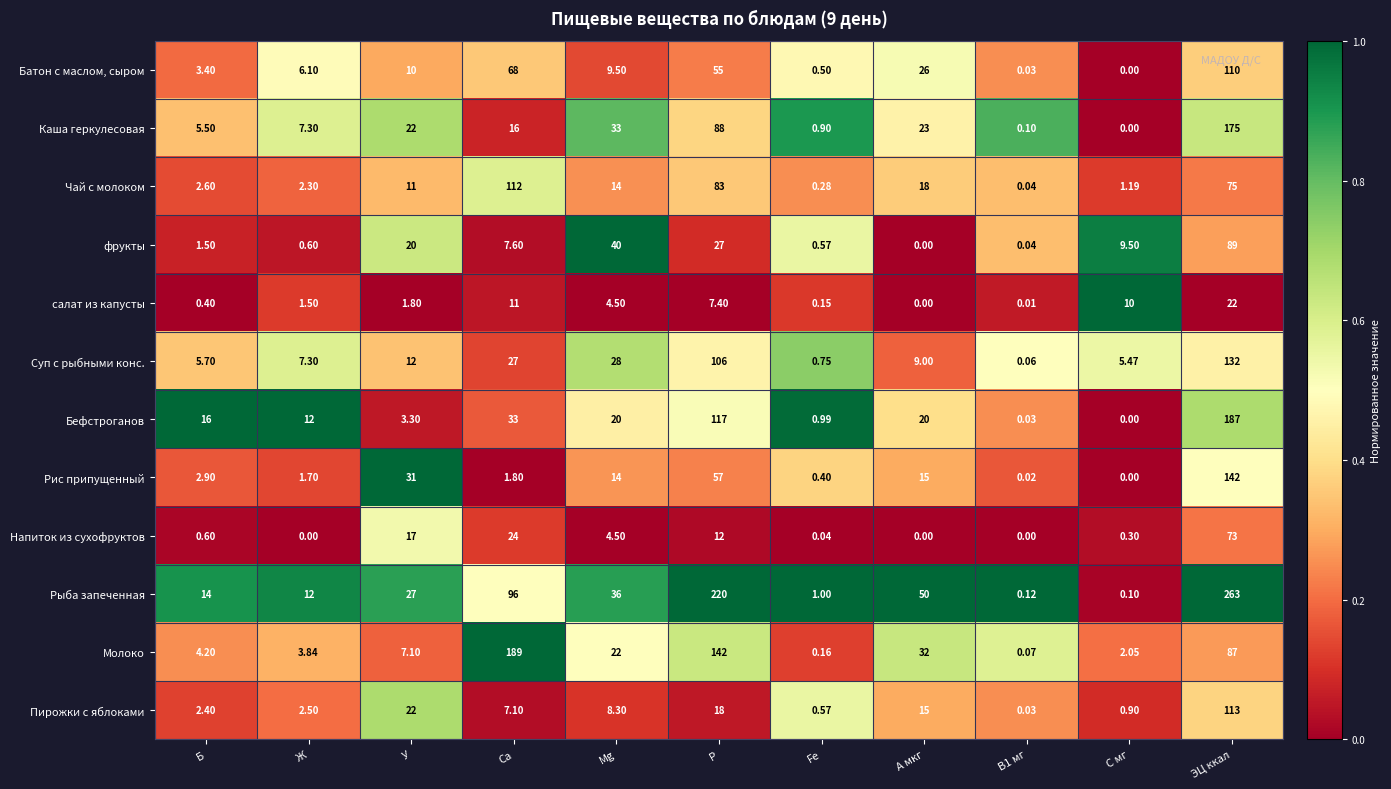

At ЭЦ ккал, list the series in order from largest to smallest.

Рыба запеченная, Бефстроганов, Каша геркулесовая, Рис припущенный, Суп с рыбными конс., Пирожки с яблоками, Батон с маслом, сыром, фрукты, Молоко, Чай с молоком, Напиток из сухофруктов, салат из капусты